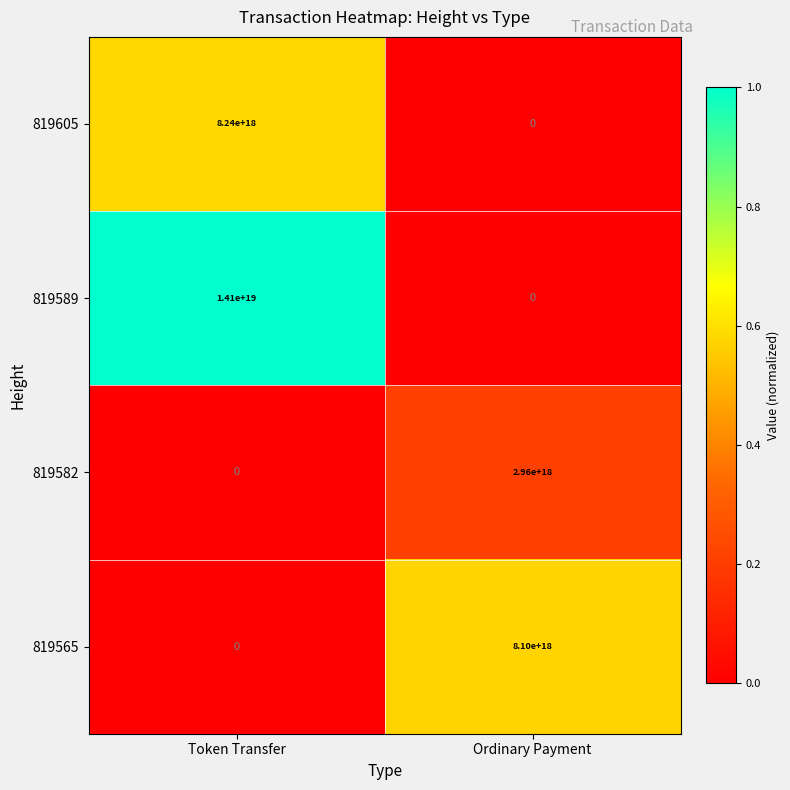

Which category has the highest value in the 819565 series?

Ordinary Payment